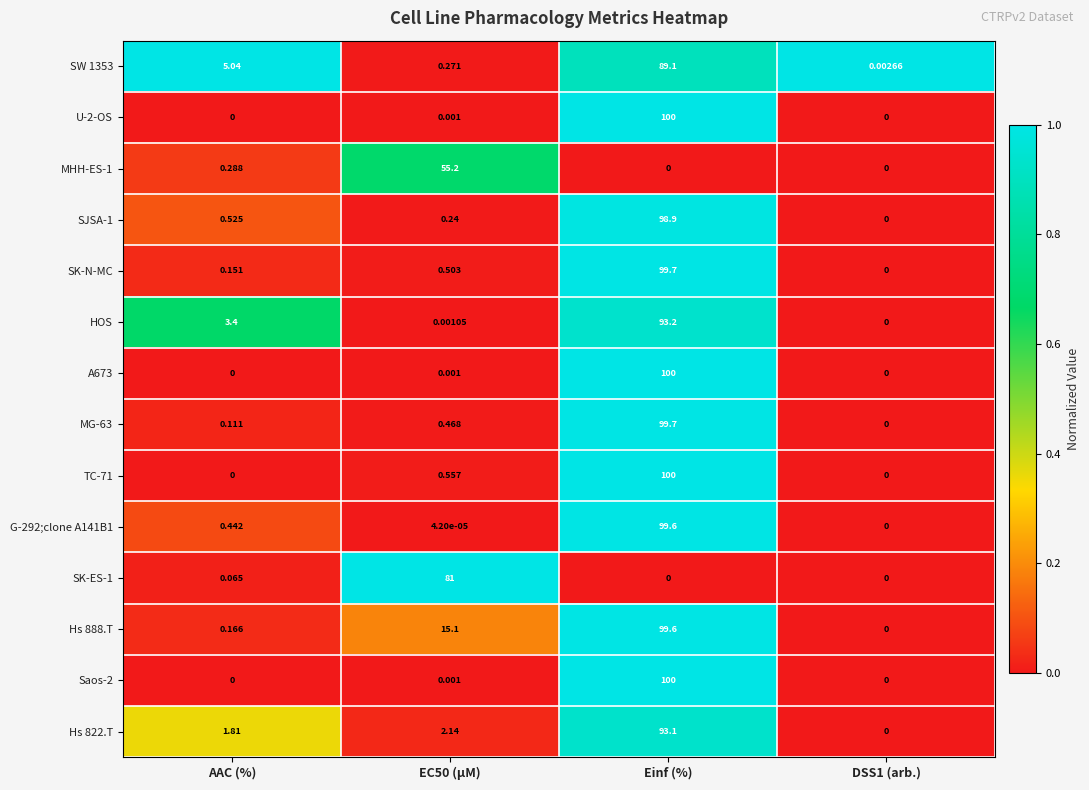

At which category is the sum across all series the highest?

Einf (%)